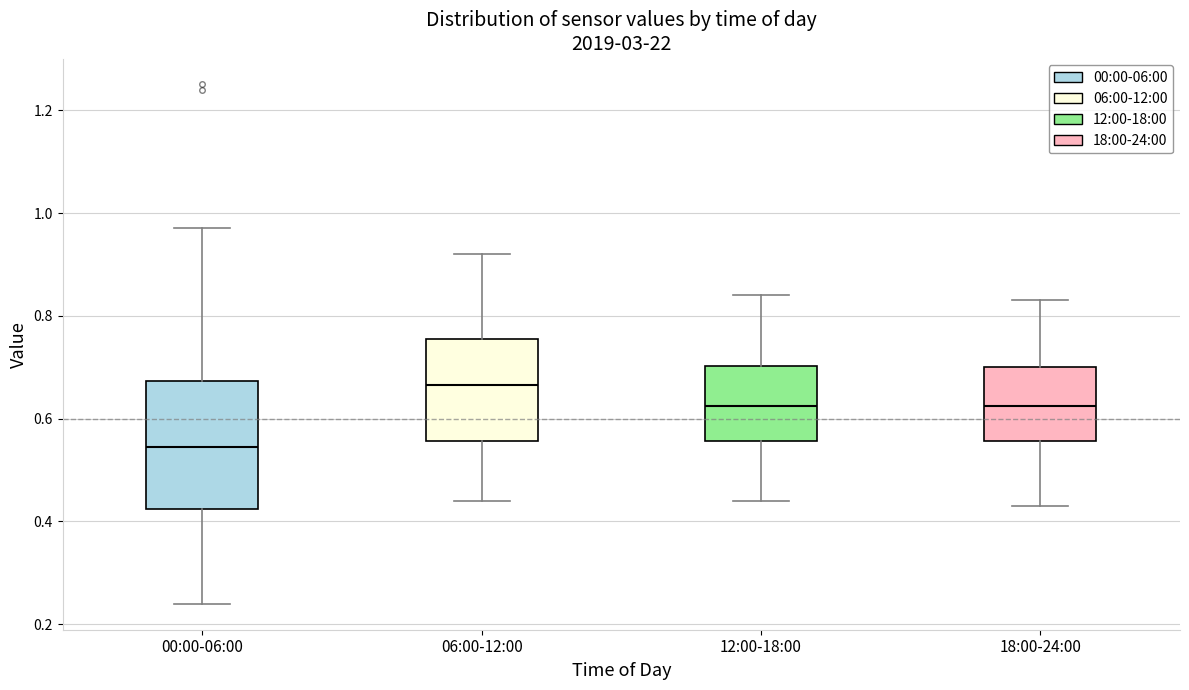

Reading left to right, read every box against the y-axis: the position of its median line, the range the box covers, and the ends of its whiskers. The values are not printed on the chart, so give them approximately, as read against the axis.

00:00-06:00: median 0.54, box 0.42 to 0.68, whiskers 0.24 to 0.98
06:00-12:00: median 0.66, box 0.56 to 0.76, whiskers 0.44 to 0.92
12:00-18:00: median 0.62, box 0.56 to 0.70, whiskers 0.44 to 0.84
18:00-24:00: median 0.62, box 0.56 to 0.70, whiskers 0.44 to 0.84